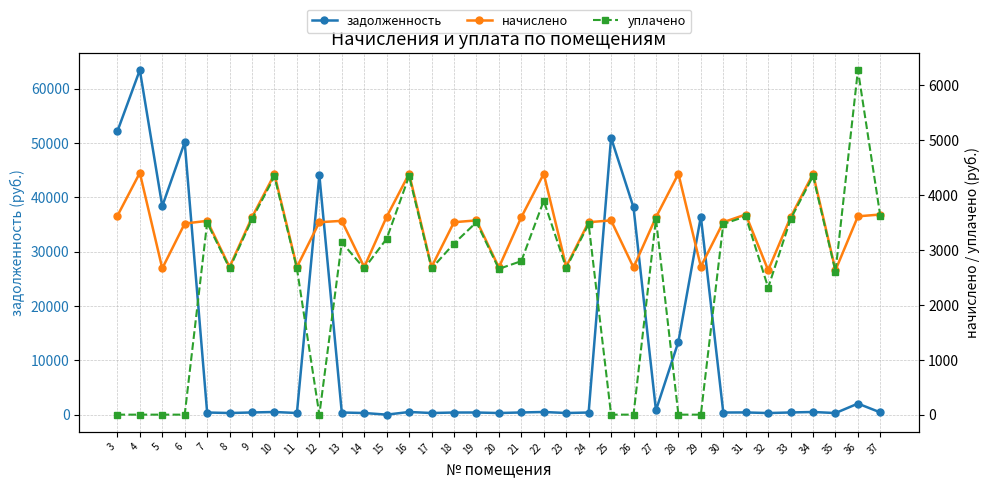

The value of уплачено at 18 is 1433.4. True or false?

False